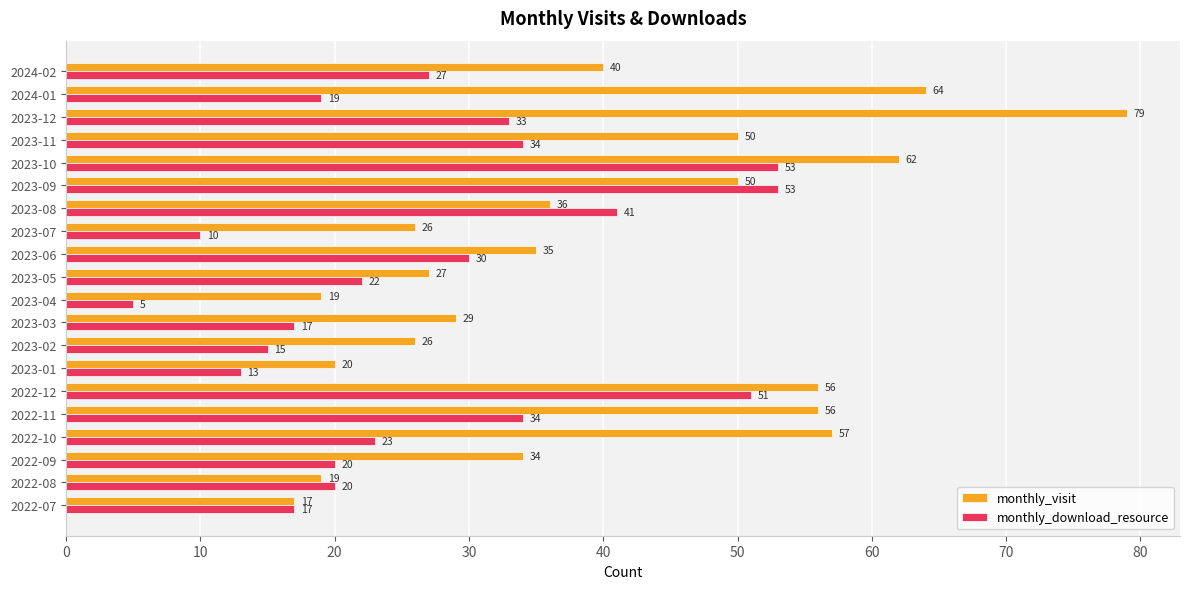

At which category is the sum across all series the highest?

2023-10